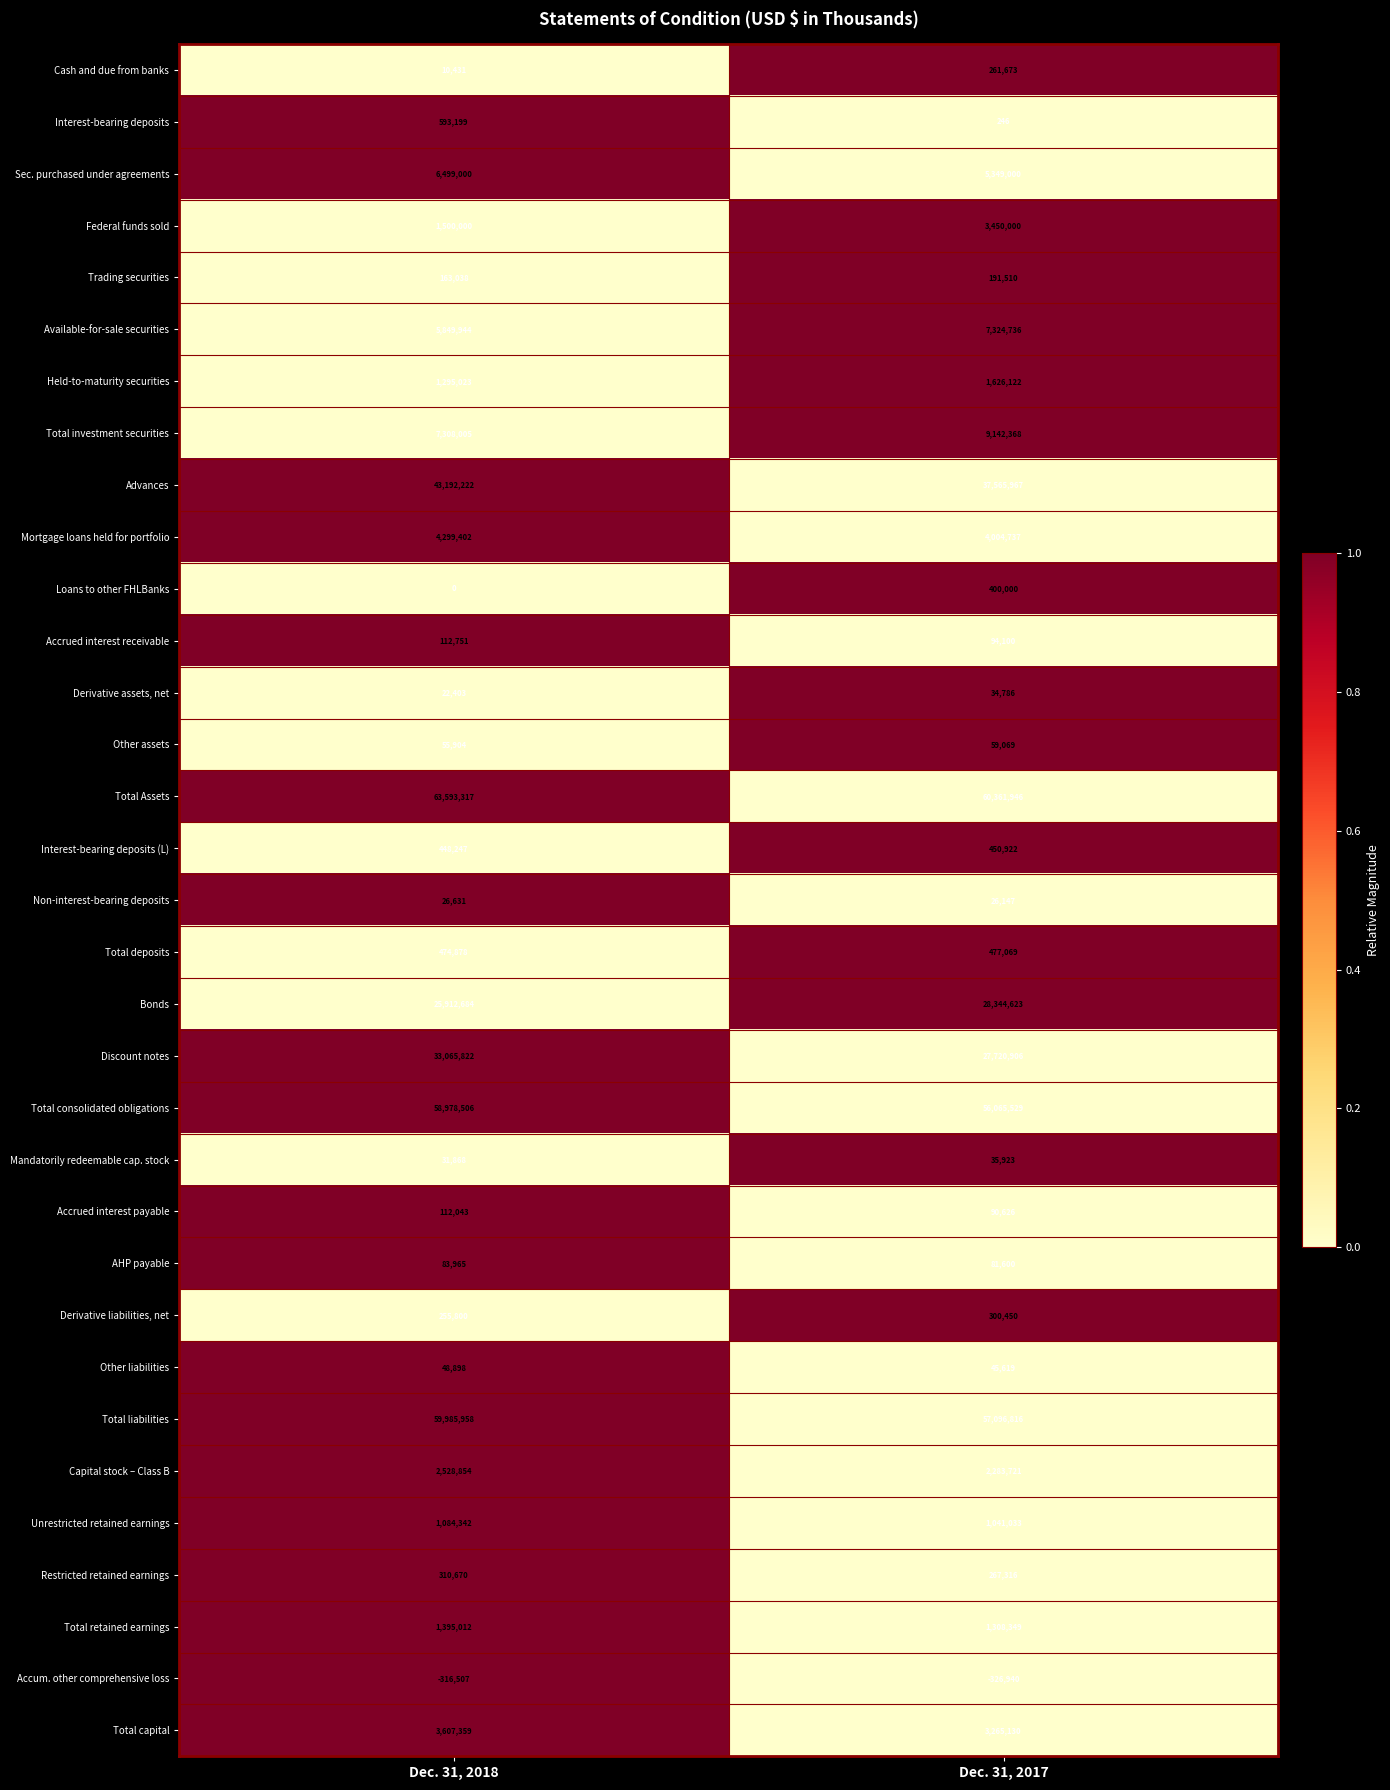

Which label corresponds to the largest value in the chart?

Dec. 31, 2018